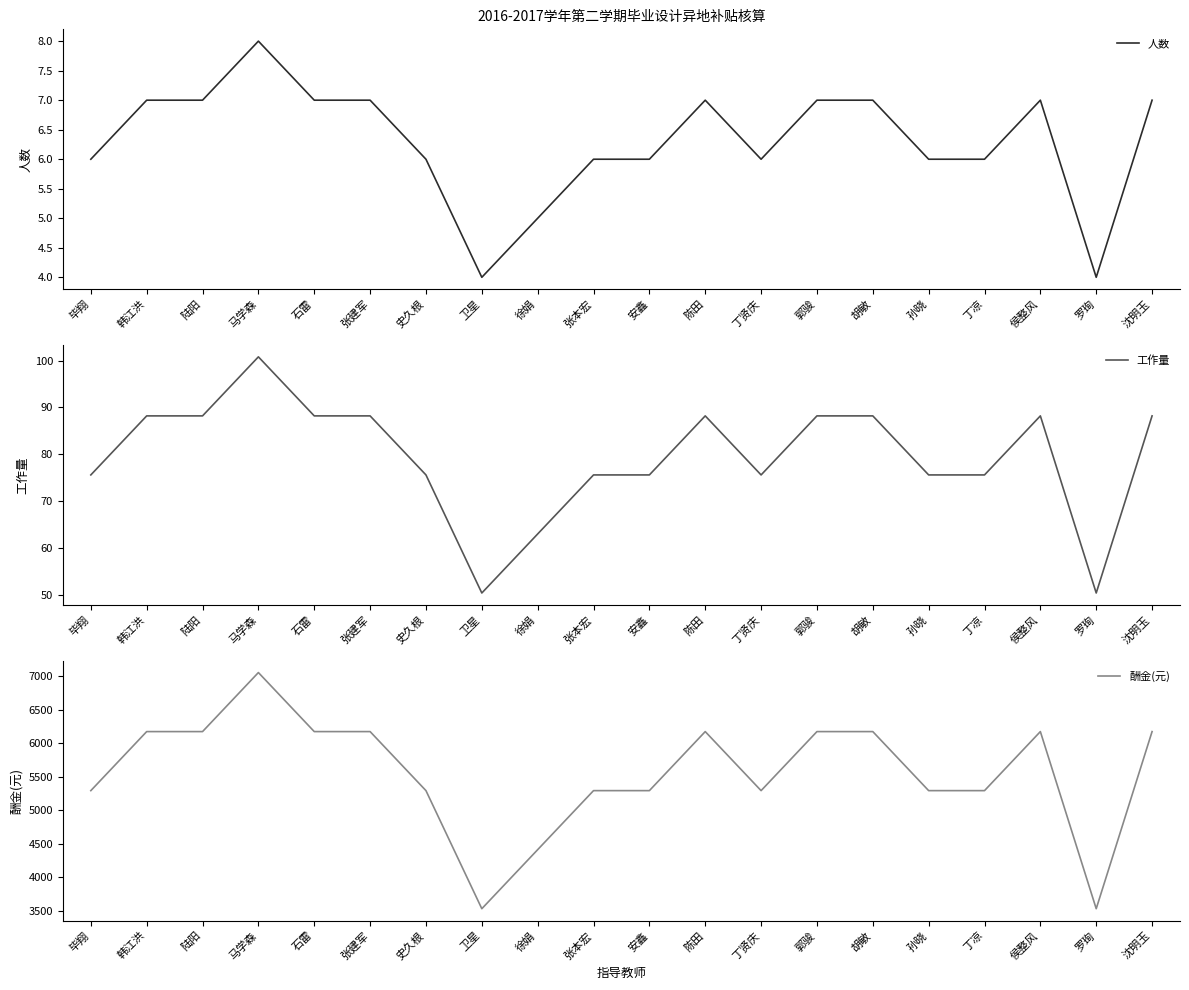

Reading left to right, transcribe all the data shown in this chart.

人数: 毕翔=6.0	韩江洪=7.0	陆阳=7.0	马学森=8.0	石雷=7.0	张建军=7.0	史久根=6.0	卫星=4.0	徐娟=5.0	张本宏=6.0	安鑫=6.0	陈田=7.0	丁贤庆=6.0	郭骏=7.0	胡敏=7.0	孙晓=6.0	丁凉=6.0	侯整风=7.0	罗珣=4.0	沈明玉=7.0
工作量: 毕翔=75.6	韩江洪=88.2	陆阳=88.2	马学森=100.8	石雷=88.2	张建军=88.2	史久根=75.6	卫星=50.4	徐娟=63.0	张本宏=75.6	安鑫=75.6	陈田=88.2	丁贤庆=75.6	郭骏=88.2	胡敏=88.2	孙晓=75.6	丁凉=75.6	侯整风=88.2	罗珣=50.4	沈明玉=88.2
酬金(元): 毕翔=5292.0	韩江洪=6174.0	陆阳=6174.0	马学森=7056.0	石雷=6174.0	张建军=6174.0	史久根=5292.0	卫星=3528.0	徐娟=4410.0	张本宏=5292.0	安鑫=5292.0	陈田=6174.0	丁贤庆=5292.0	郭骏=6174.0	胡敏=6174.0	孙晓=5292.0	丁凉=5292.0	侯整风=6174.0	罗珣=3528.0	沈明玉=6174.0